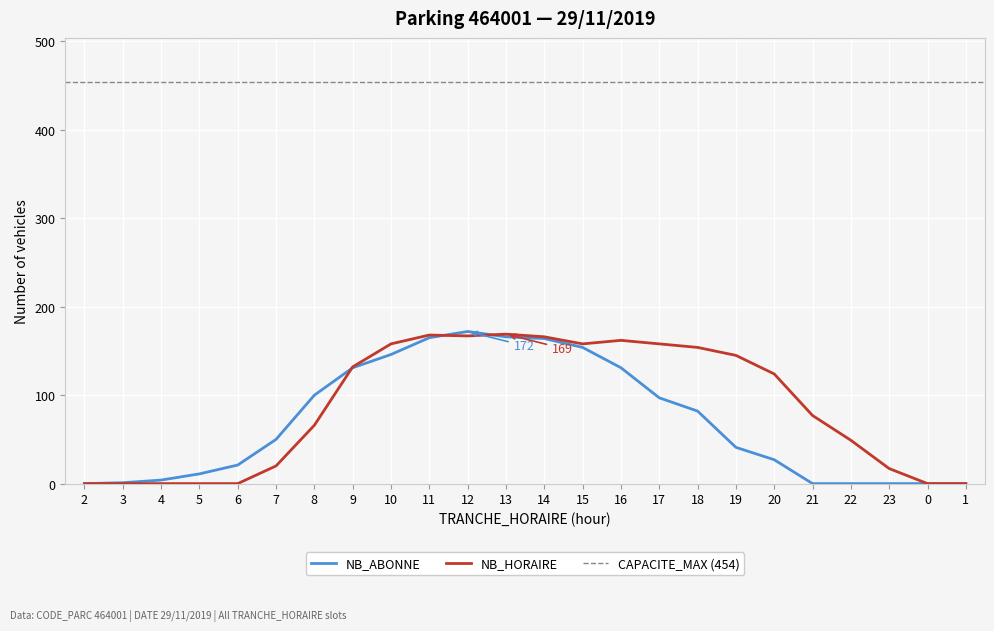

What is the sum of the NB_ABONNE values at 5 and 8?

111